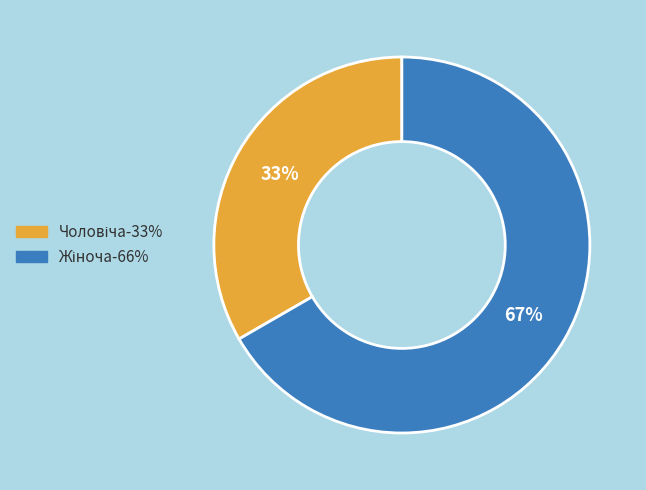

To the nearest percent, what is the average slice percentage?

50%